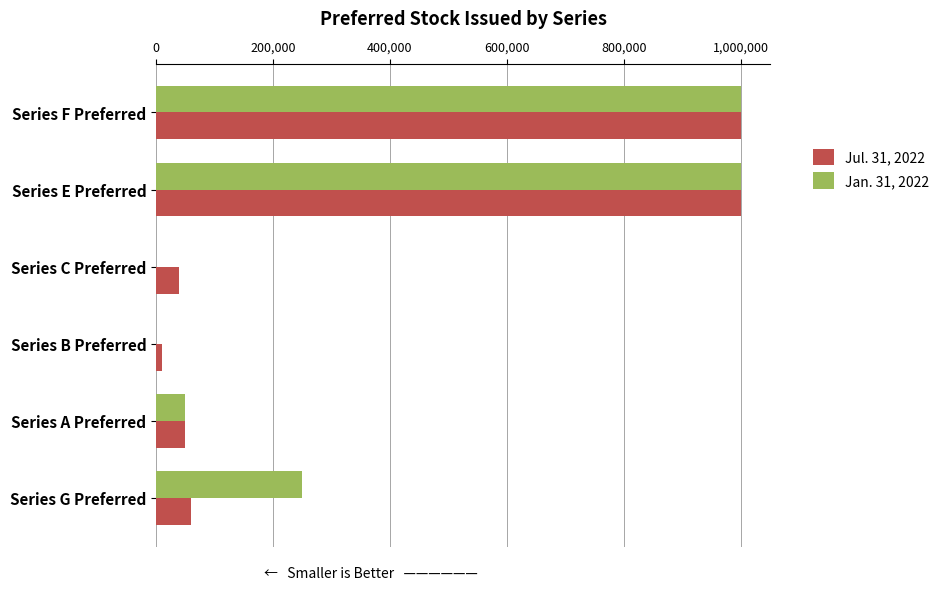

The value of Jul. 31, 2022 at Series F Preferred is 1000000. True or false?

True